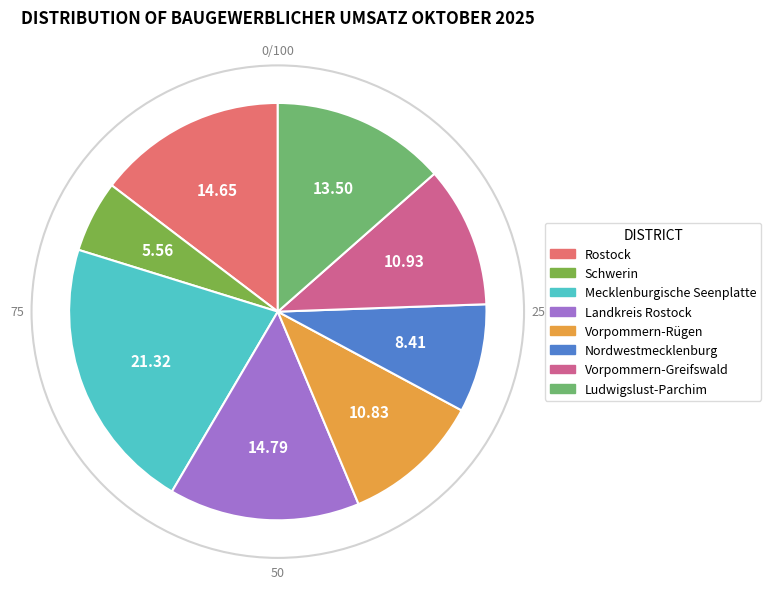

The Ludwigslust-Parchim slice represents 14% of the pie. True or false?

True